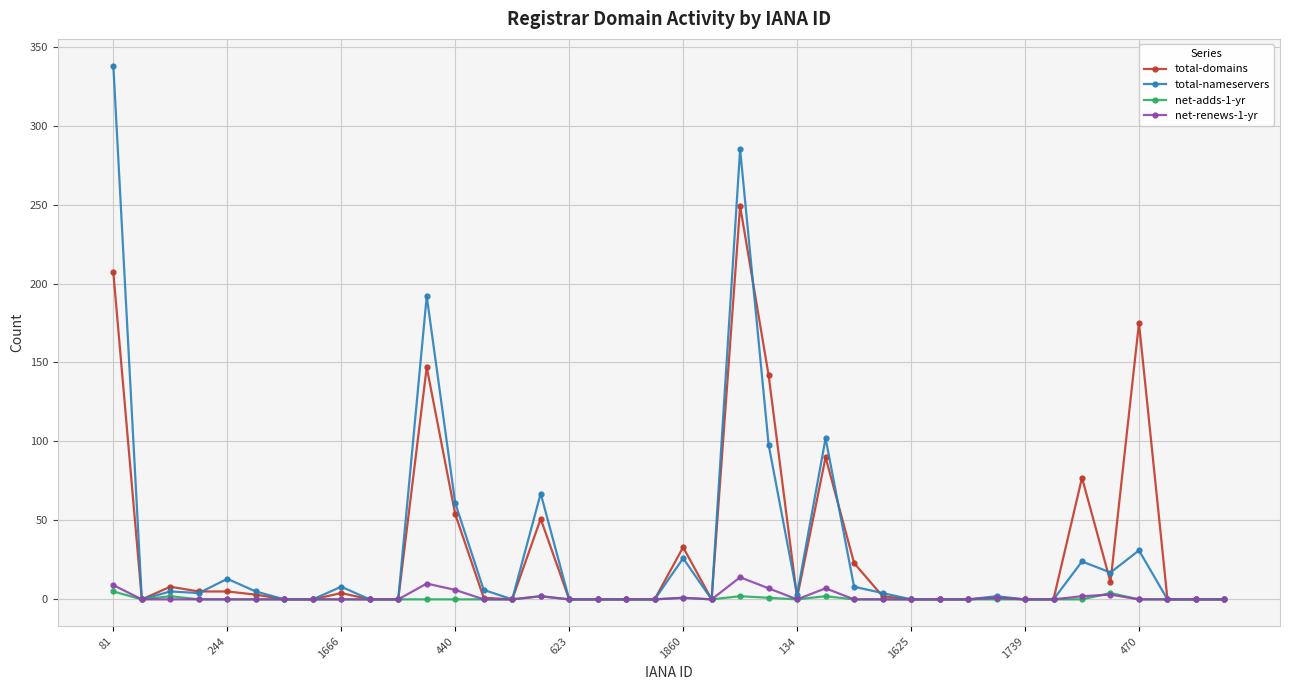

True or false: net-adds-1-yr has more than 1 points higher than both neighbors.

True